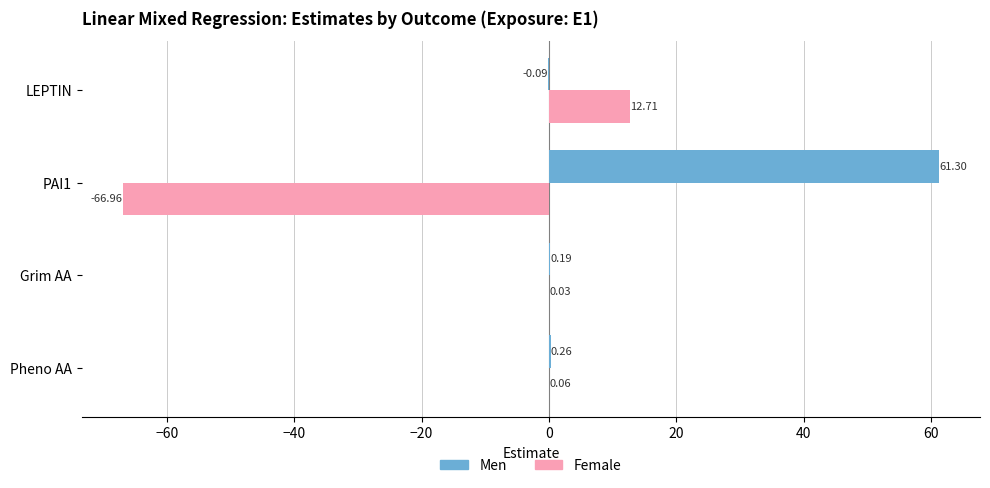

At which label is Female closest to -27?

Grim AA